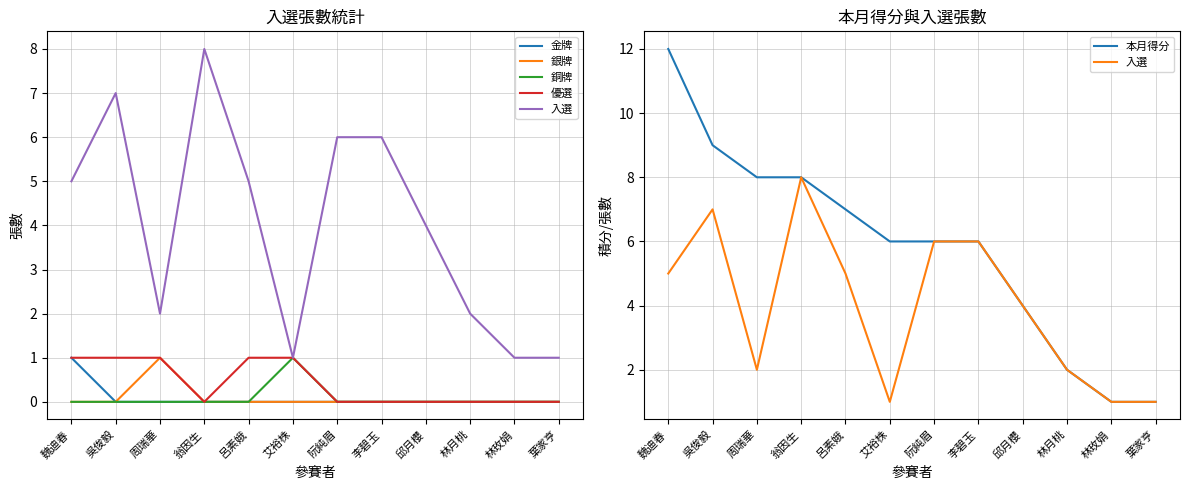

True or false: 優選 and 銅牌 cross at least once.

False